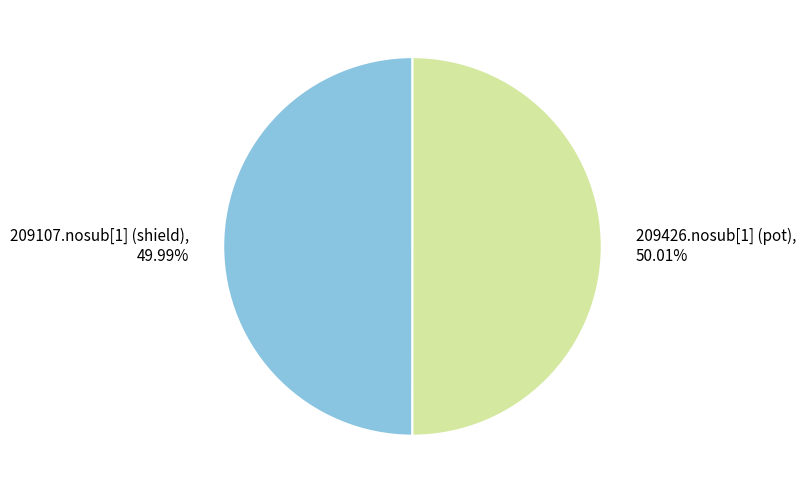

Approximately how many times larger is the value at 209107.nosub[1] (shield), 49.99% compared to 209426.nosub[1] (pot), 50.01%?

1.0